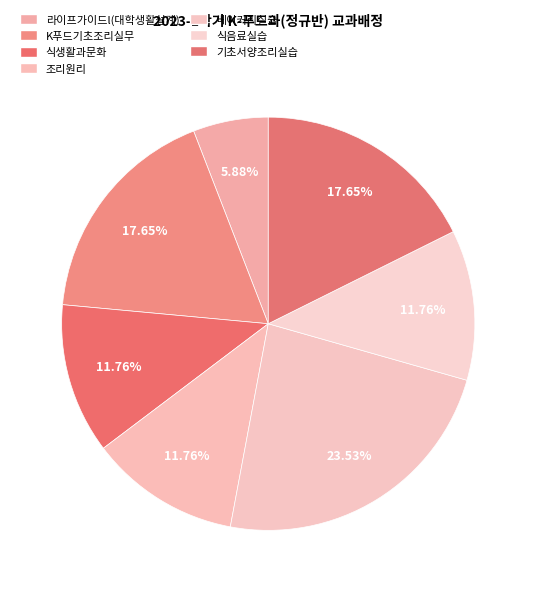

To the nearest percent, what portion does 조리원리 represent?

12%